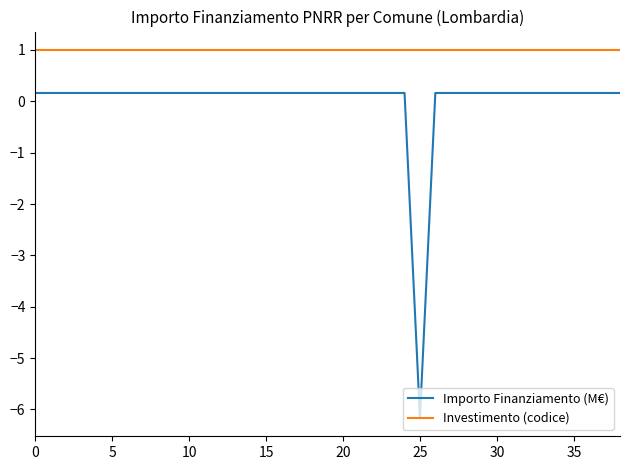

Which series has the largest total across all categories?

Investimento (codice)